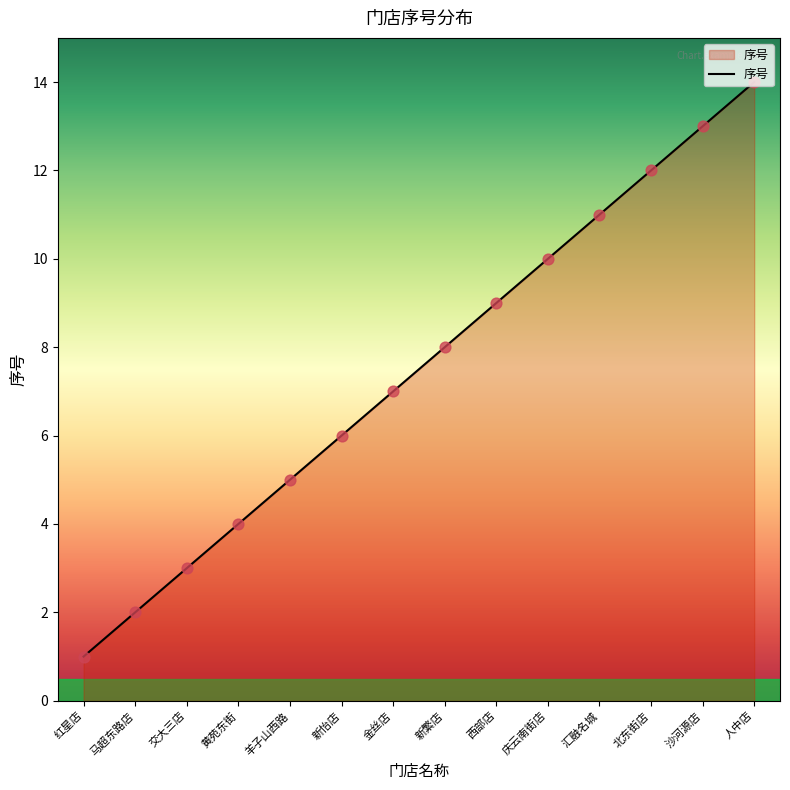

What is the change in value from 金丝店 to 西部店?

+2